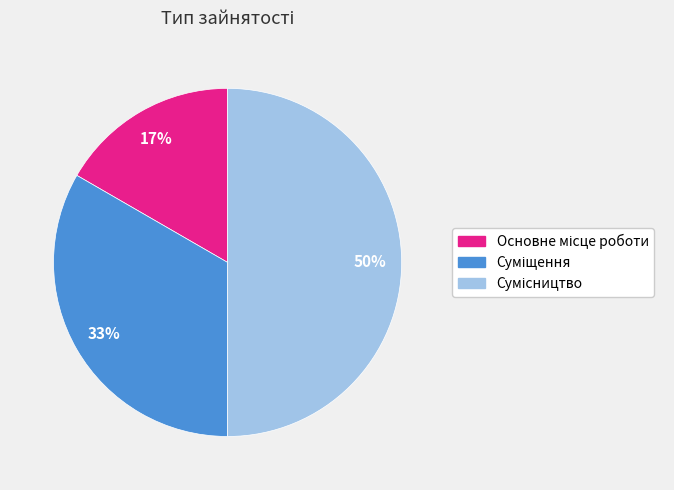

Count the number of slices in the pie.

3